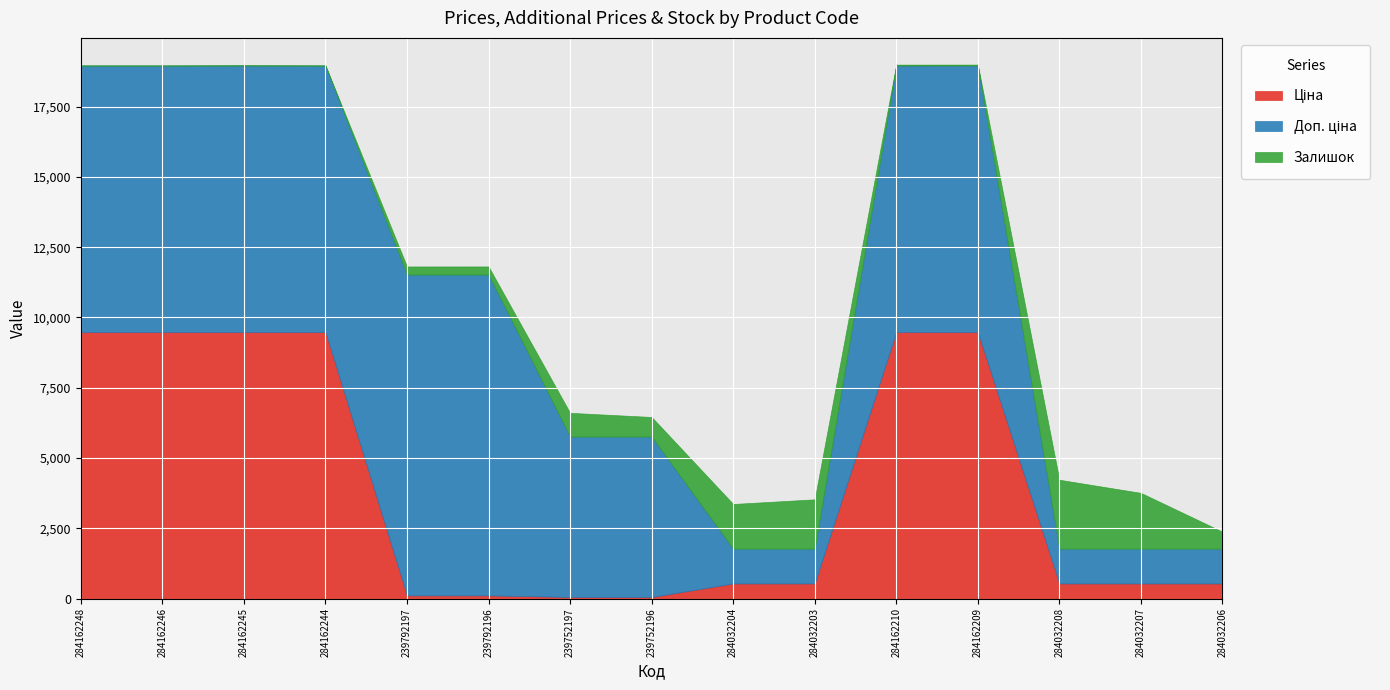

The Ціна series shows 702.3 at 284032203. True or false?

False